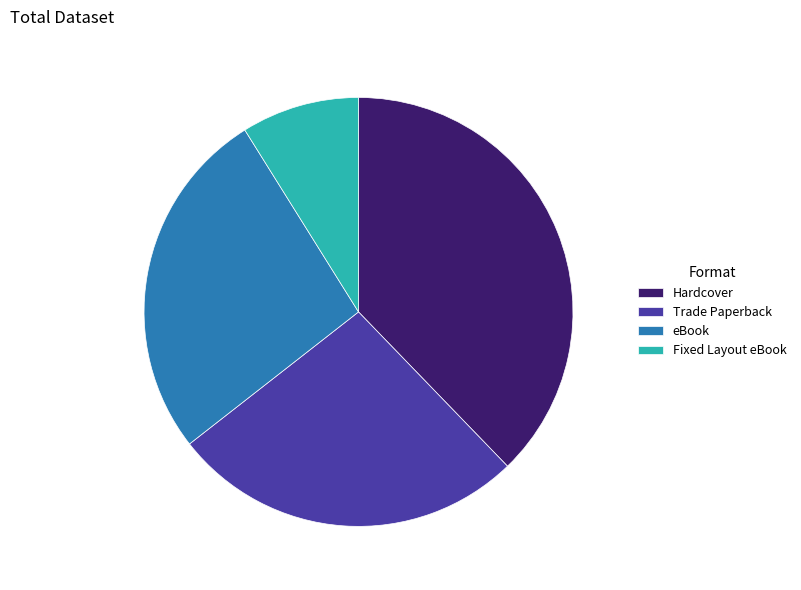

What is the ratio of the value at Trade Paperback to the value at Fixed Layout eBook?

3.0